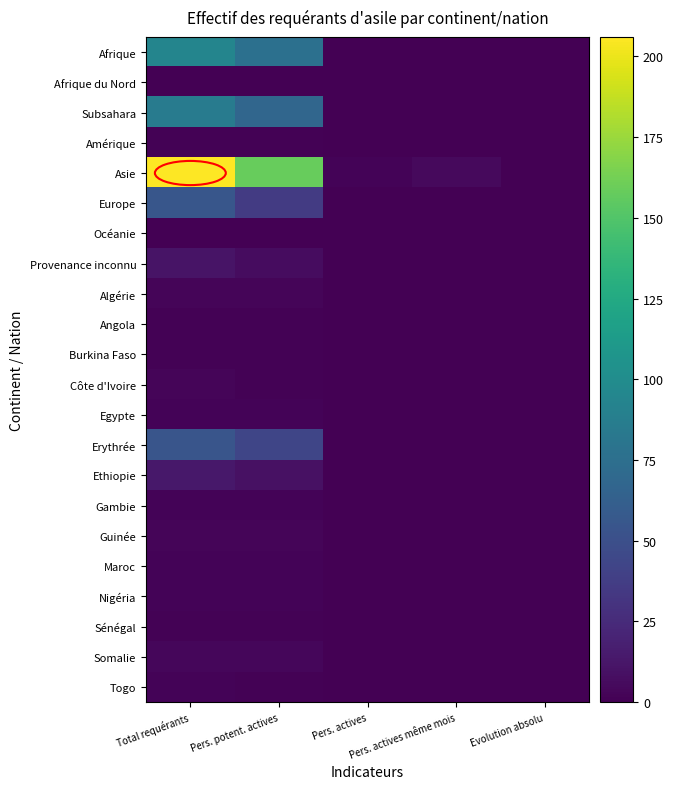

At how many categories does at least one series exceed 61?

2